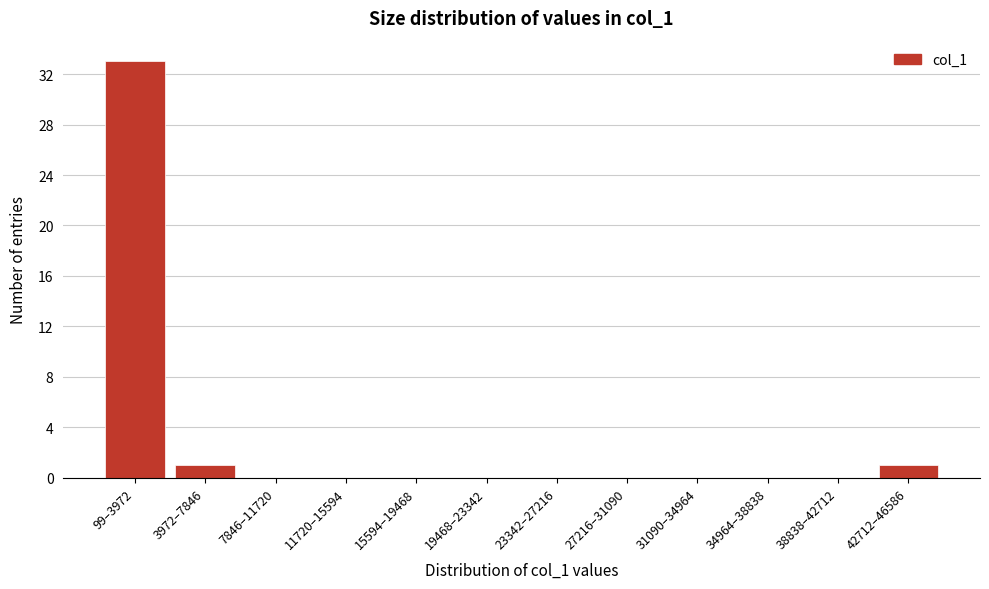

Reading left to right, extract all data points from this chart.

99–3972=33	3972–7846=1	7846–11720=0	11720–15594=0	15594–19468=0	19468–23342=0	23342–27216=0	27216–31090=0	31090–34964=0	34964–38838=0	38838–42712=0	42712–46586=1